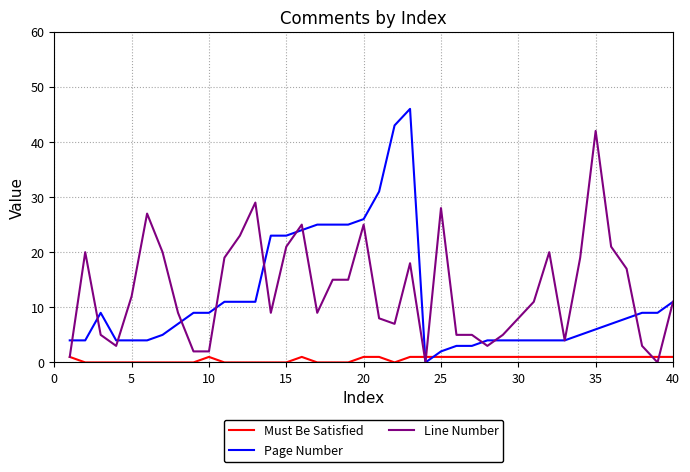

What are all the series names shown in the legend?

Must Be Satisfied, Page Number, Line Number